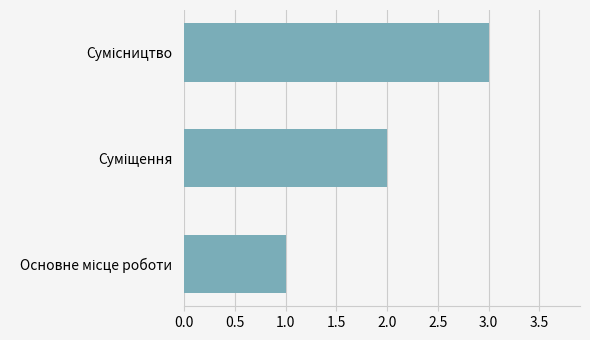

How many values are between 1 and 3?

3